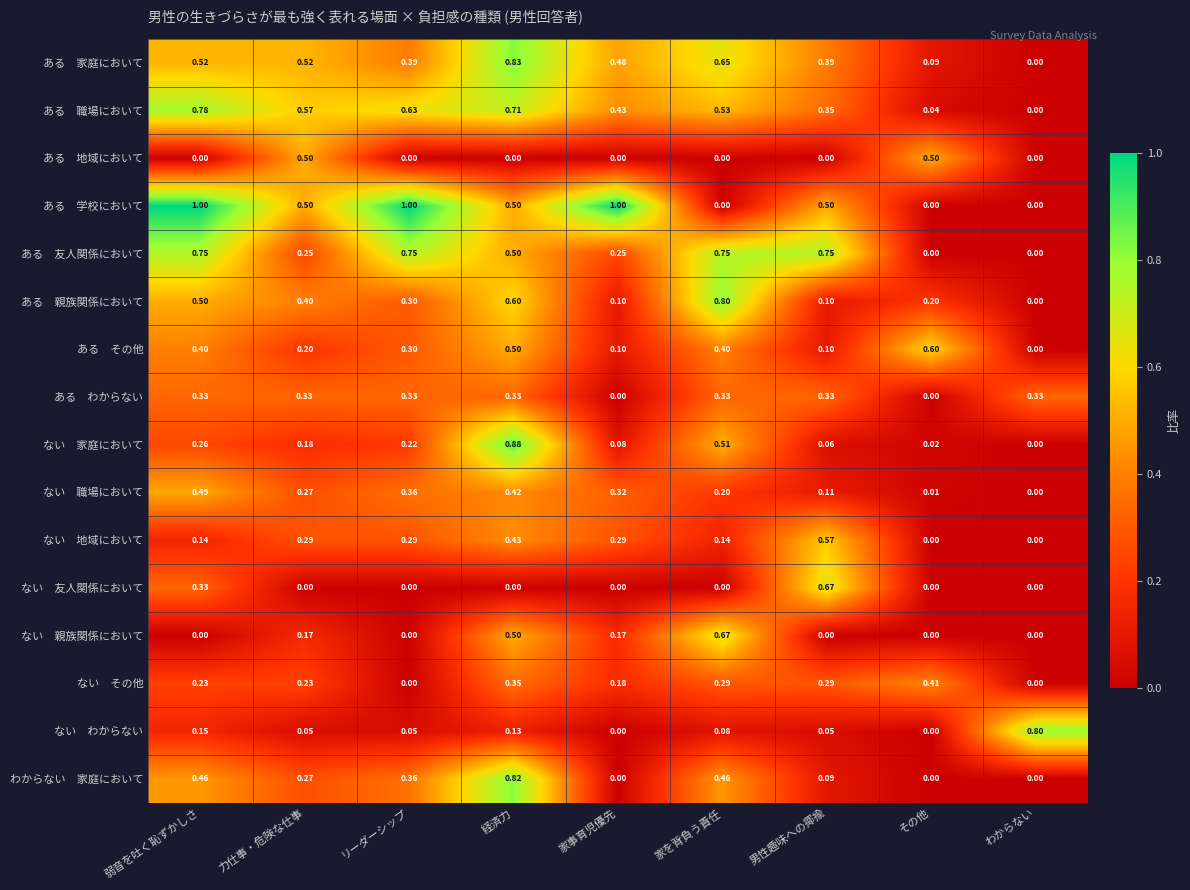

At which category is the sum across all series the highest?

経済力